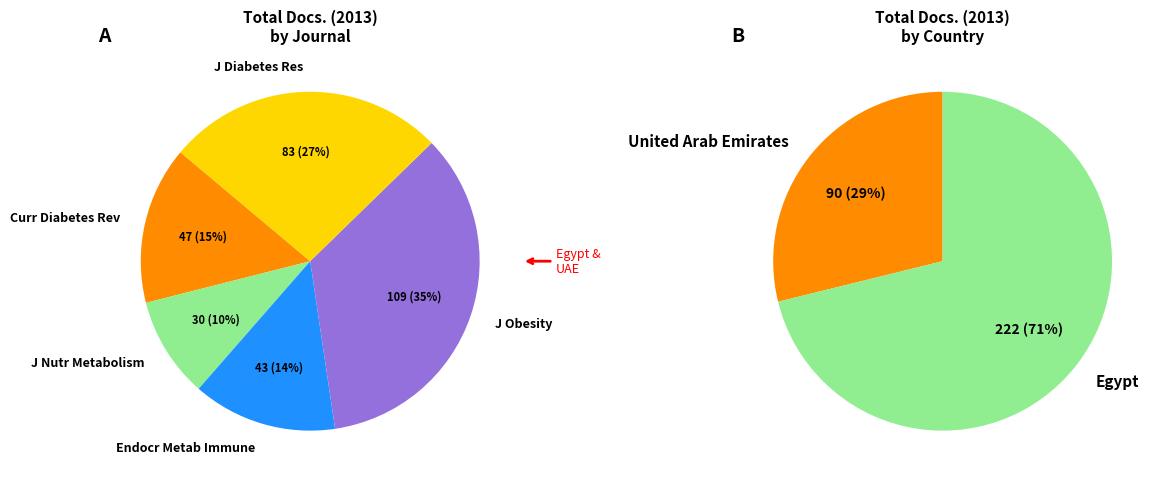

How many segments does this pie chart have?

5